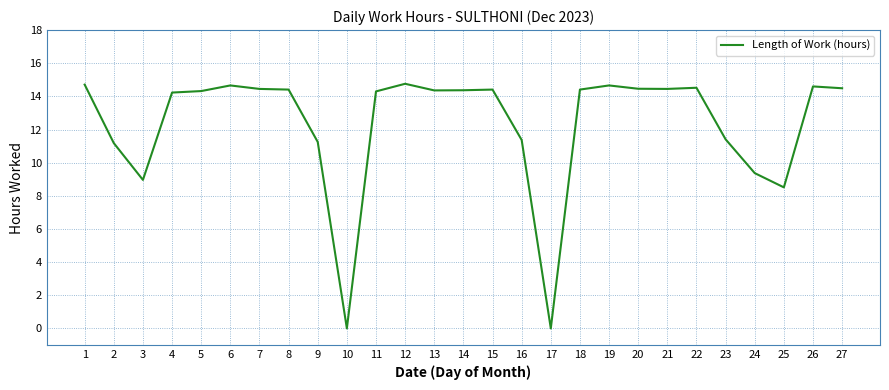

Count the number of data series in this chart.

1